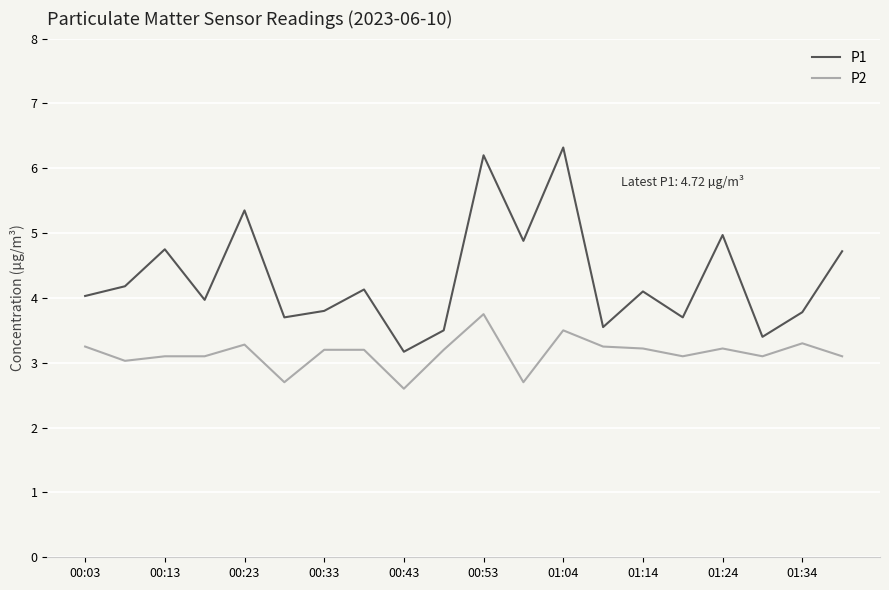

Which series has the largest range (max minus min)?

P1